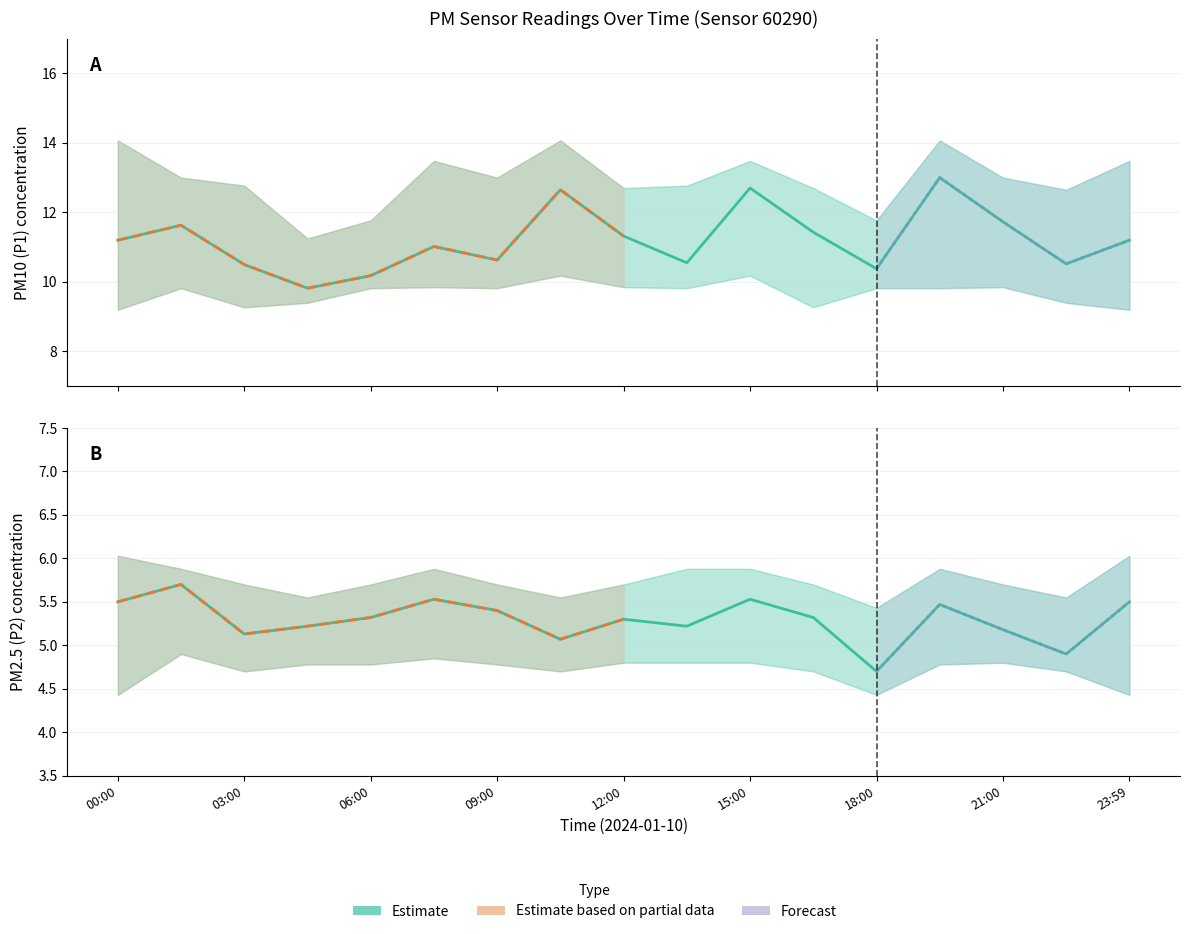

True or false: P2_upper has more than 2 points higher than both neighbors.

False